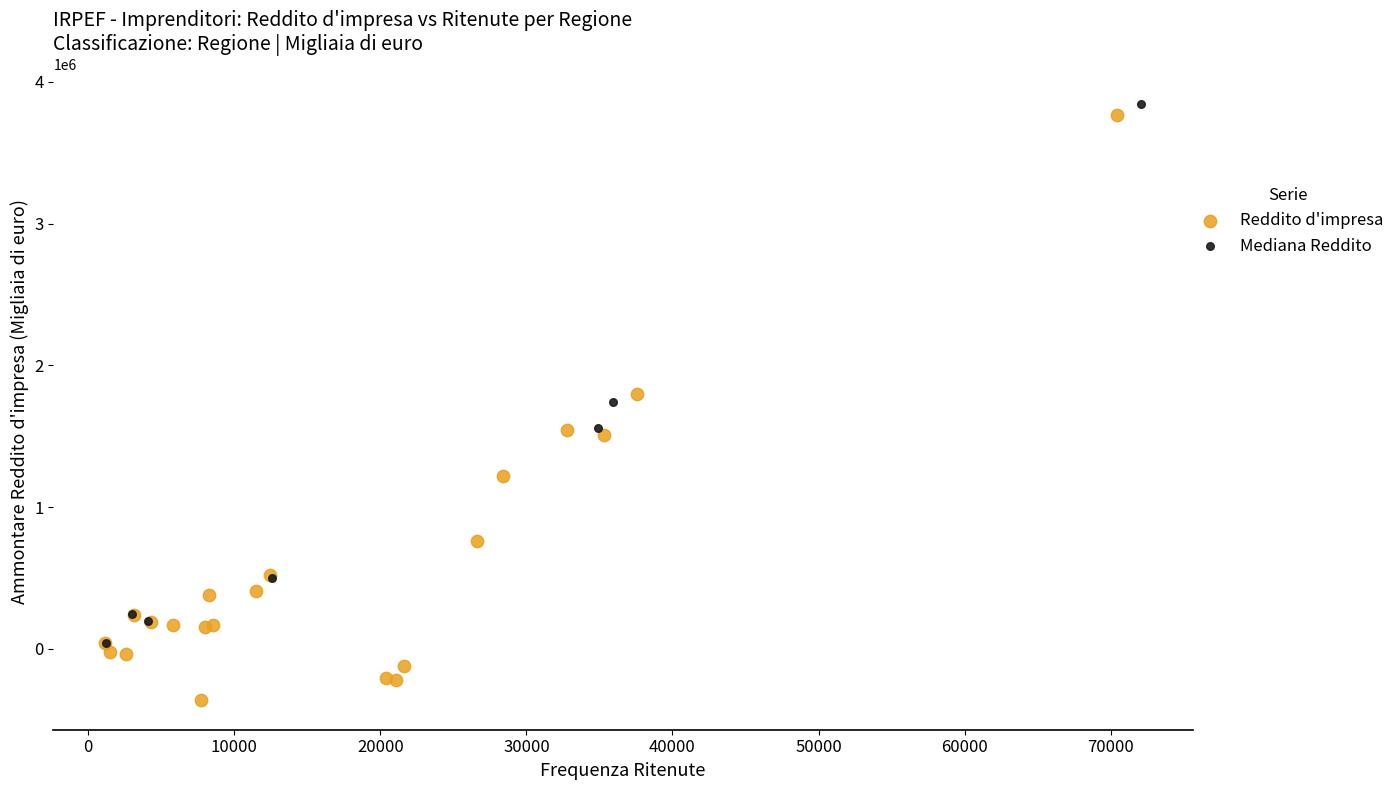

Which series contains the lowest Y value?

Reddito d'impresa